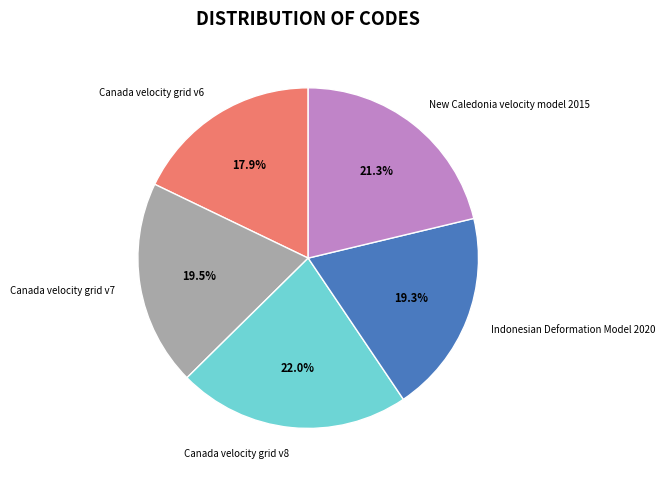

Is the sum of Indonesian Deformation Model 2020 and Canada velocity grid v6 greater than half?

No